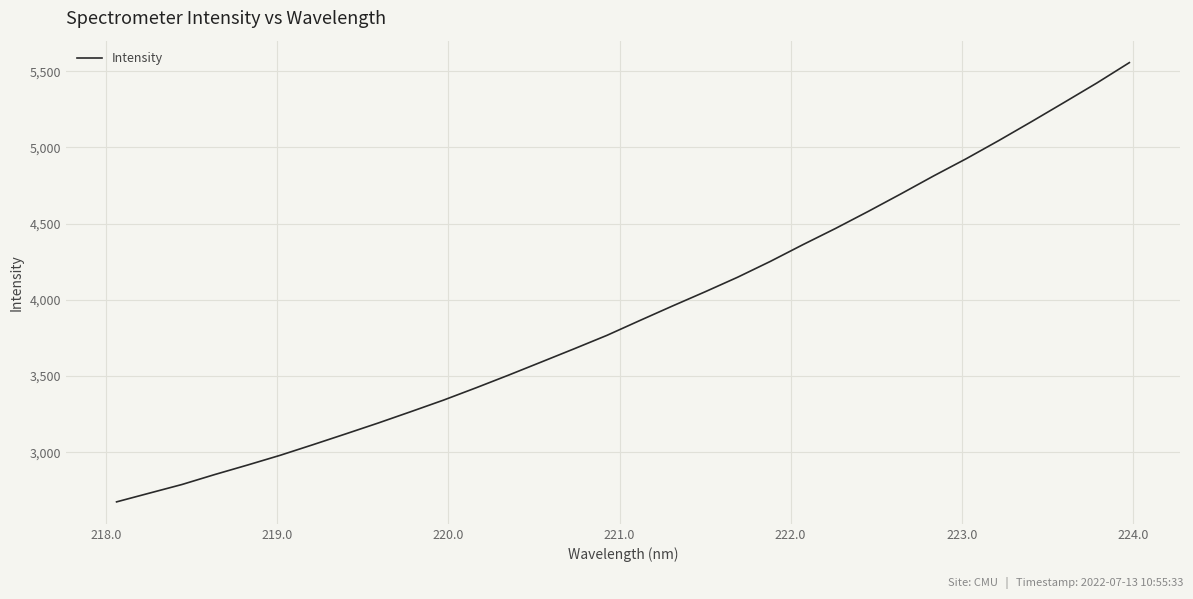

What is the maximum value shown in the chart?

5556.3